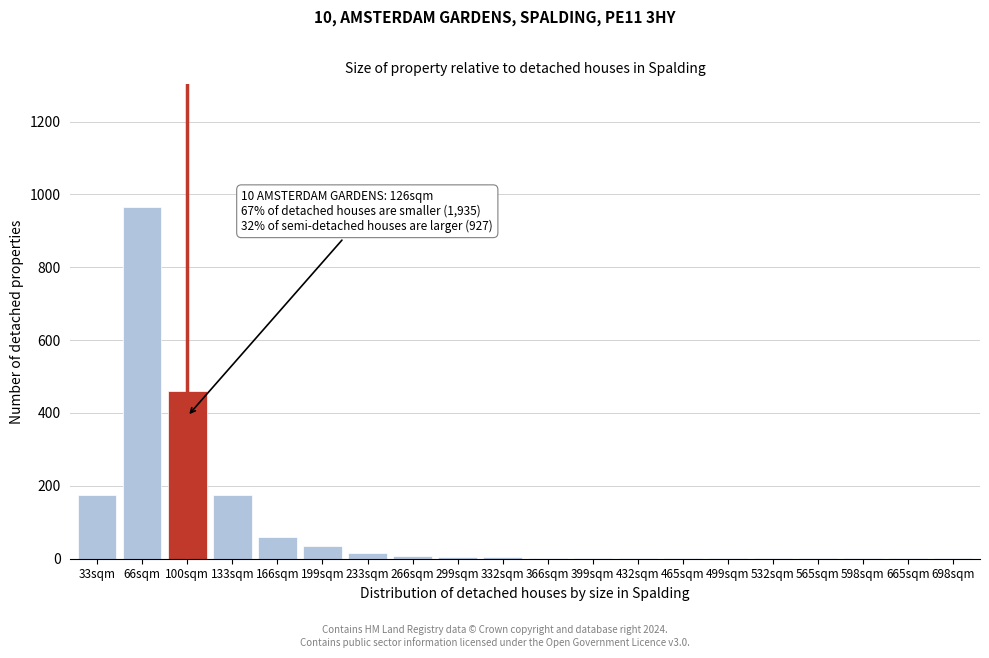

True or false: the data shows 4 at 332sqm.

True